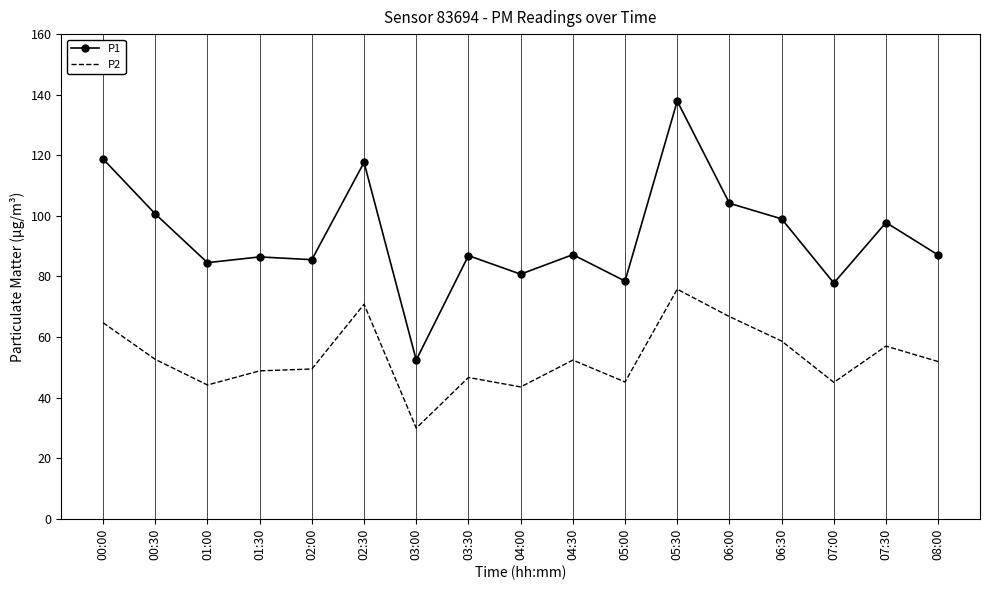

True or false: P2 and P1 intersect in this chart.

False